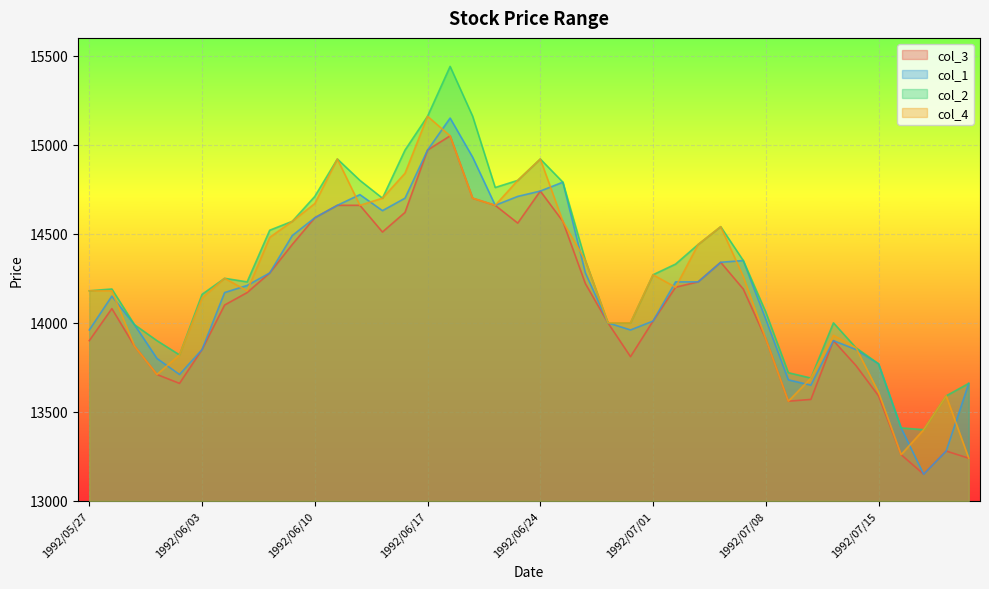

True or false: col_4 and col_2 intersect in this chart.

False